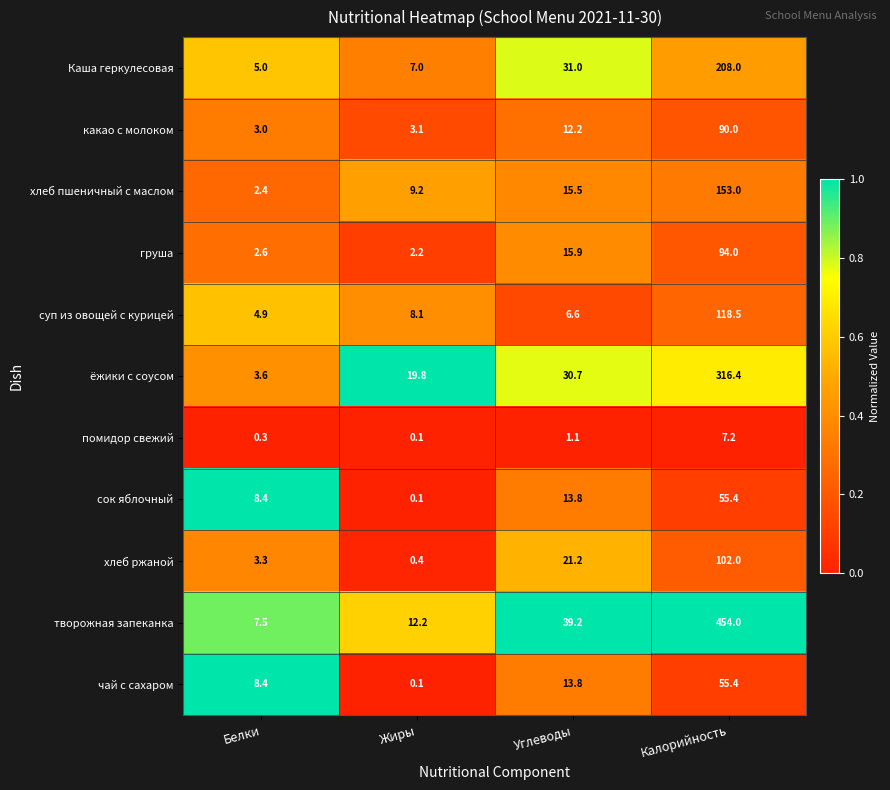

How many categories are shown in the chart?

4